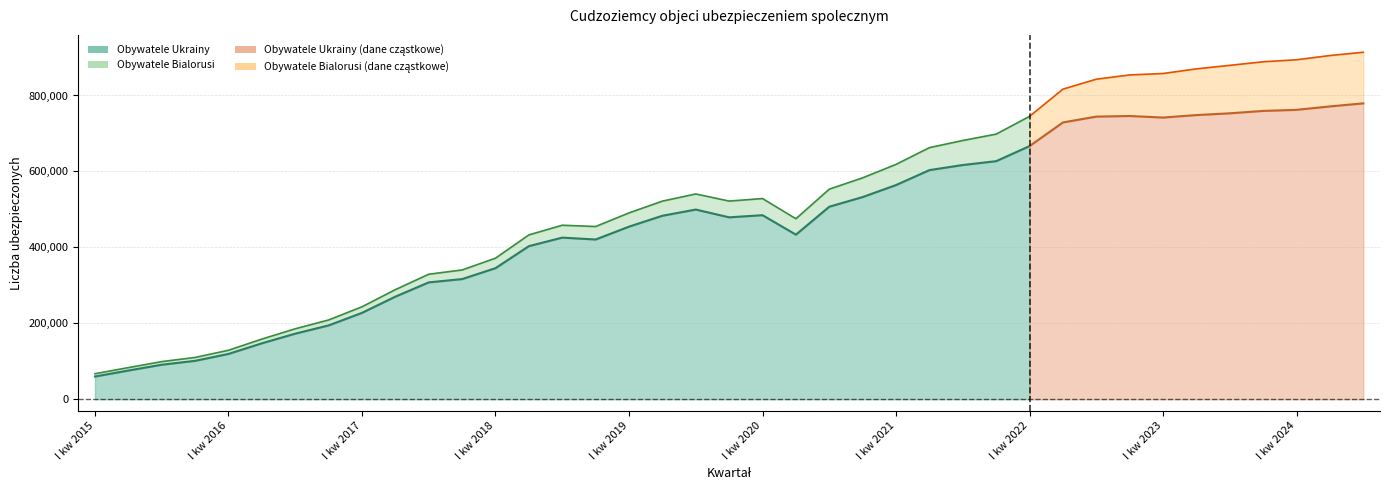

The Obywatele Bialorusi series shows 121719 at II kw 2023. True or false?

True